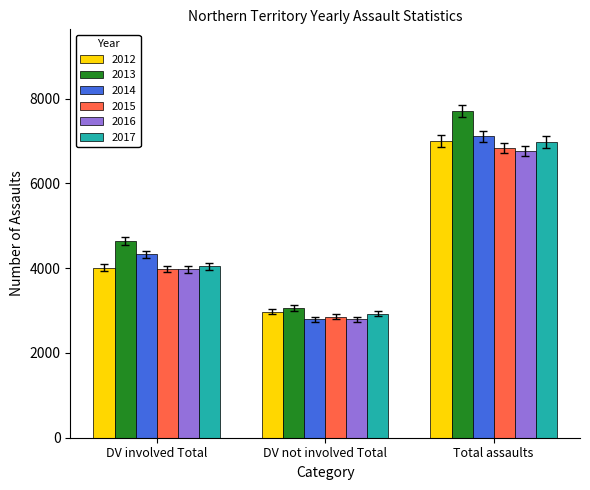

Is it true that 2017 equals 4711 at Total assaults?

False